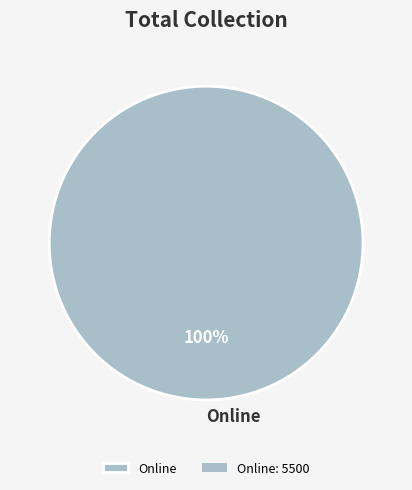

Is it true that Online is 100% of the pie?

True